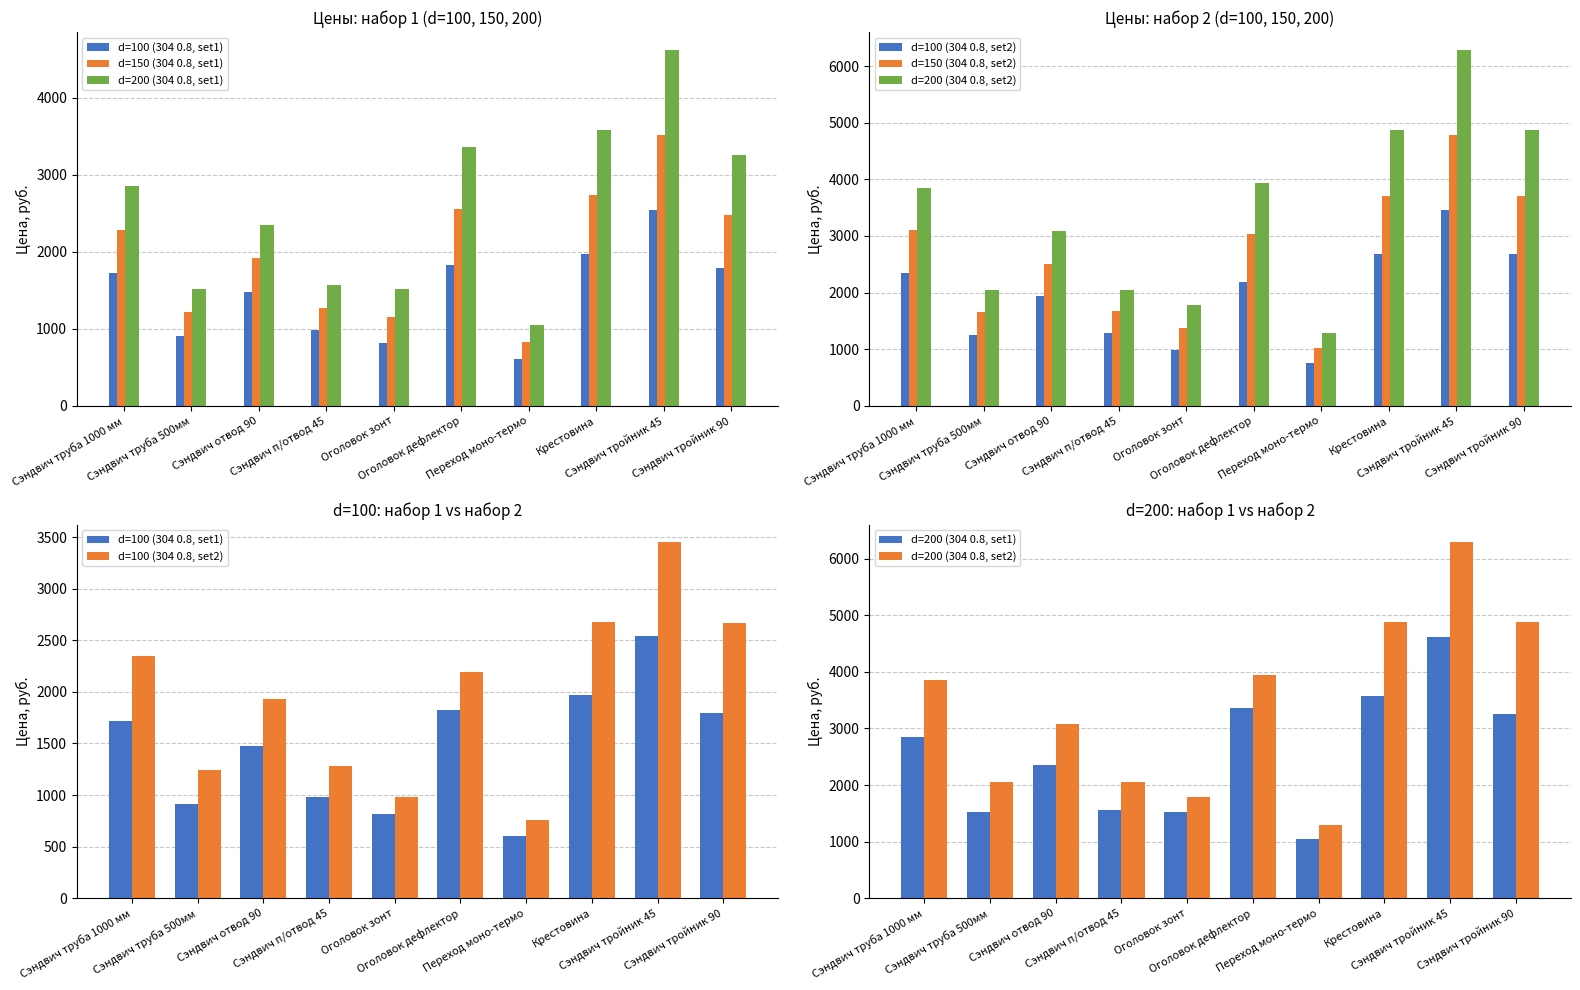

At which category is the sum across all series the highest?

Сэндвич тройник 45